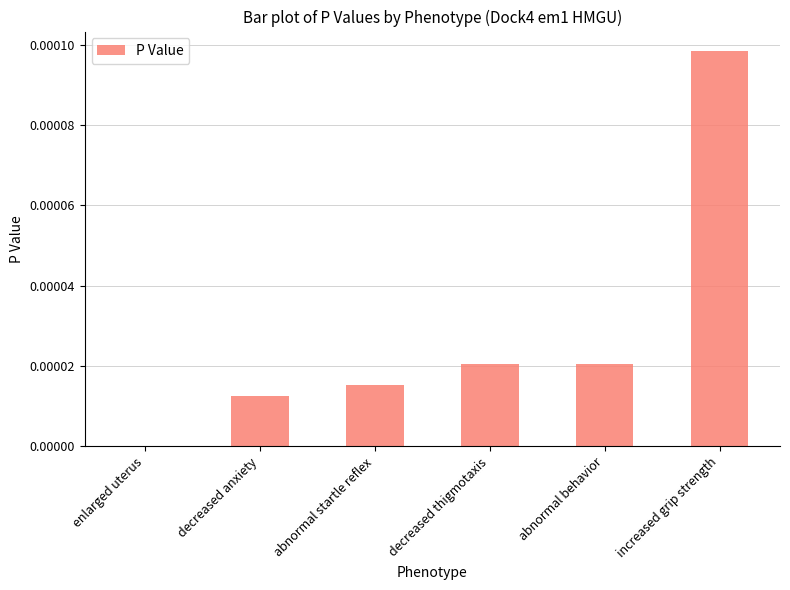

Are the bars horizontal?

No